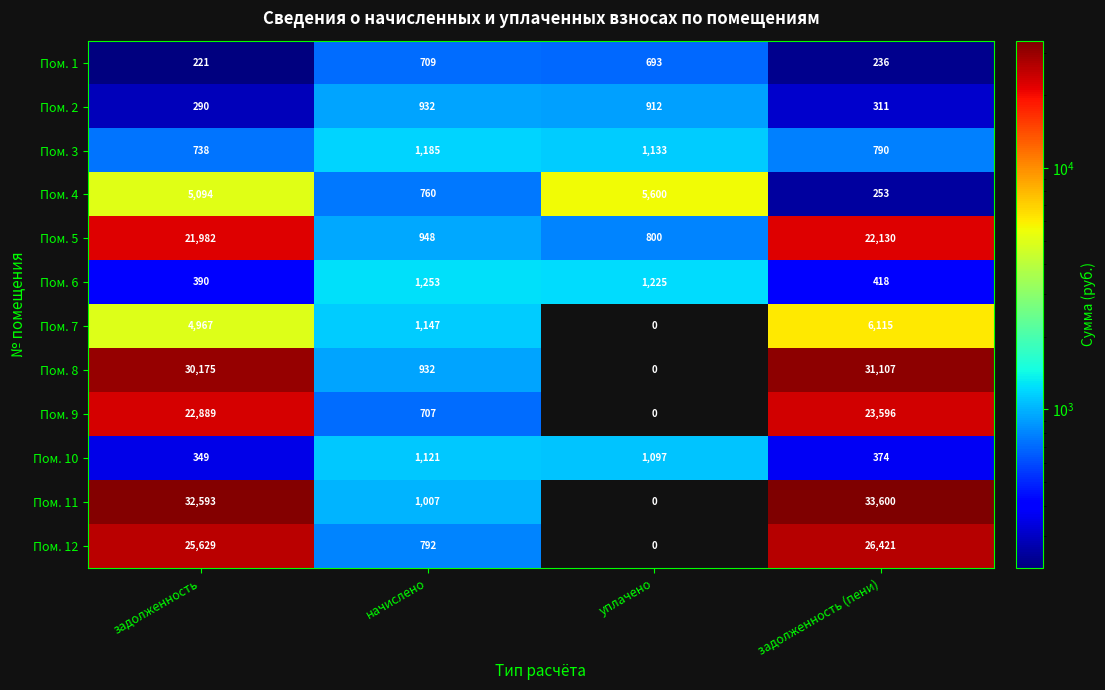

Rank the categories by Пом. 12 value from highest to lowest.

задолженность (пени), задолженность, начислено, уплачено